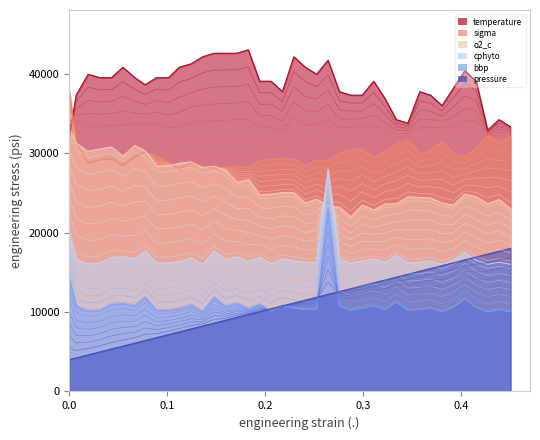

True or false: bbp and temperature intersect in this chart.

False